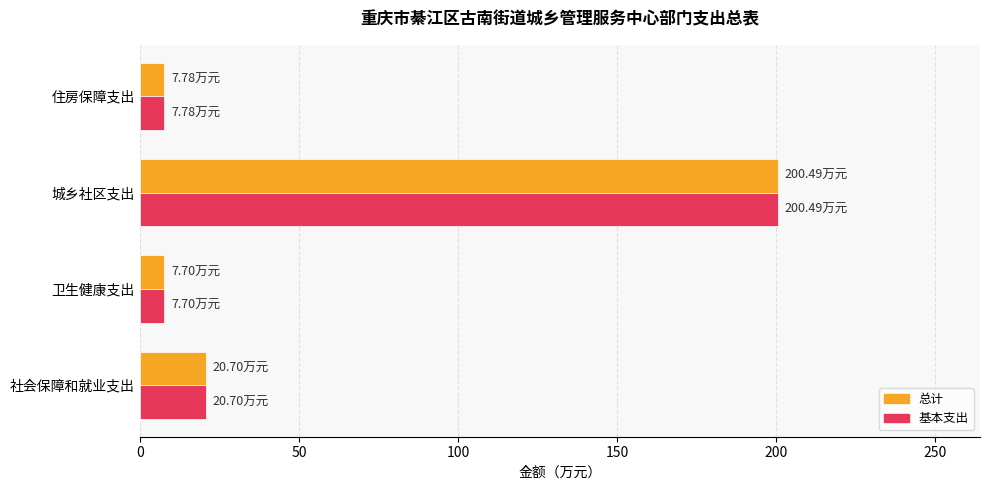

At which label does 总计 reach its peak?

城乡社区支出